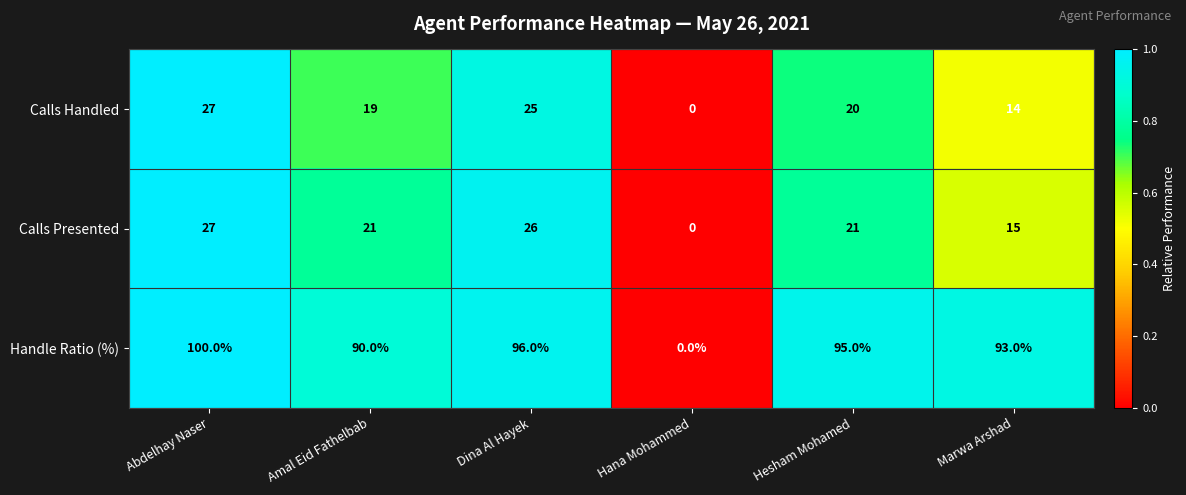

Rank the categories by Calls Handled value from lowest to highest.

Hana Mohammed, Marwa Arshad, Amal Eid Fathelbab, Hesham Mohamed, Dina Al Hayek, Abdelhay Naser